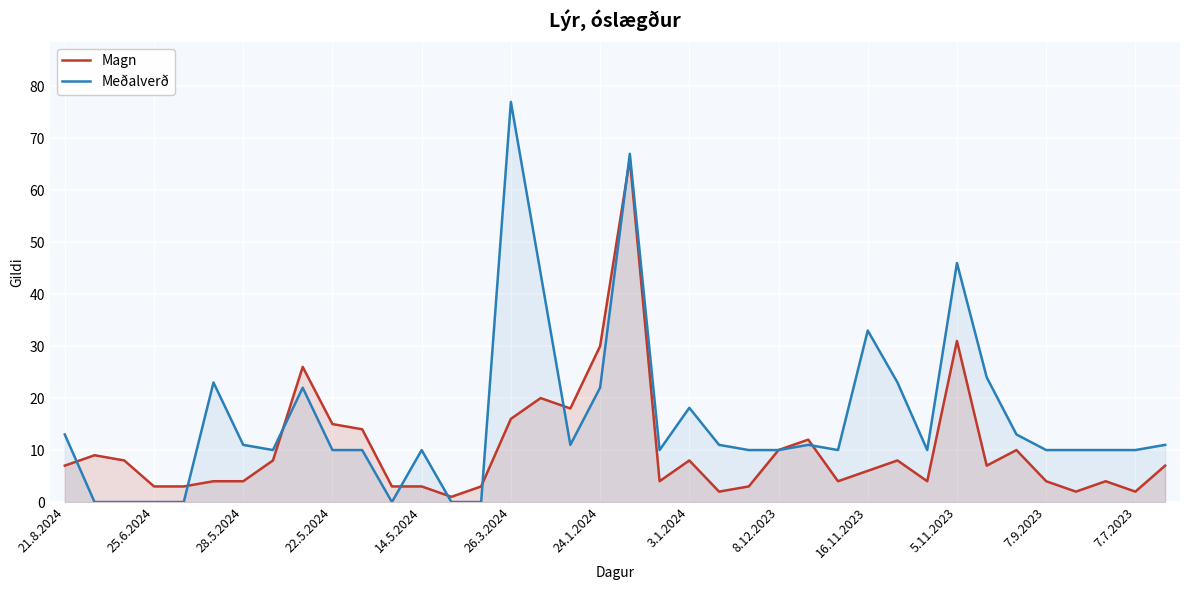

How many categories are shown in the chart?

38